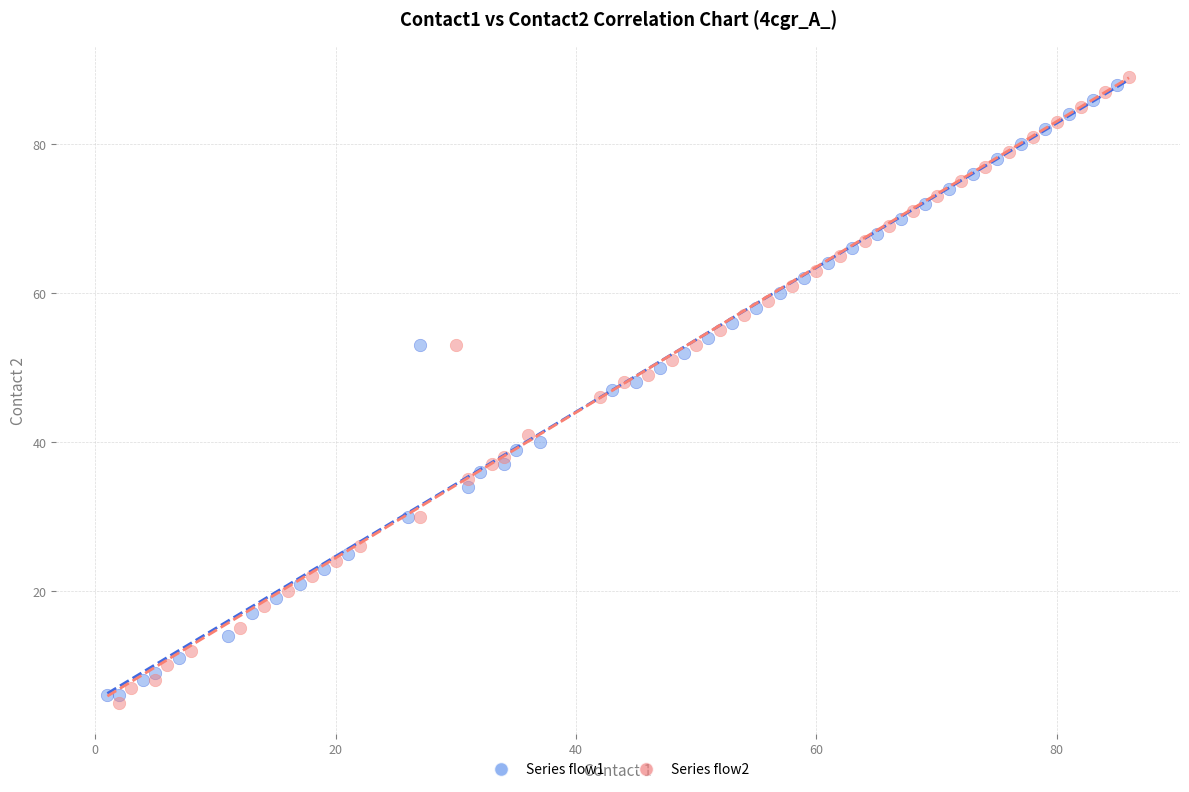

Which series reaches the maximum Y coordinate?

Series flow2